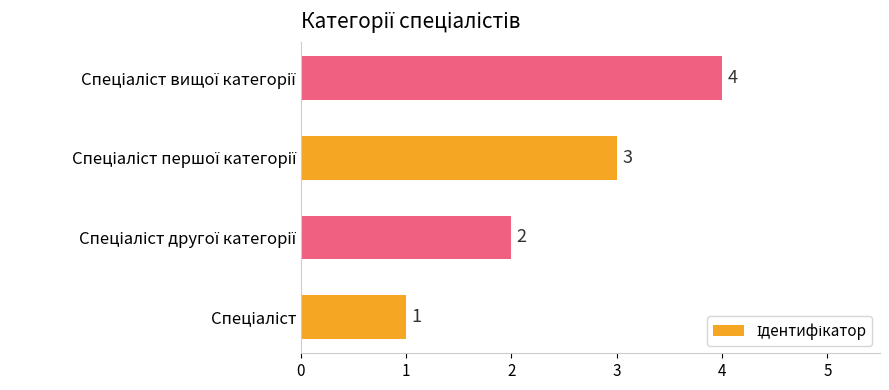

What is the maximum value shown in the chart?

4